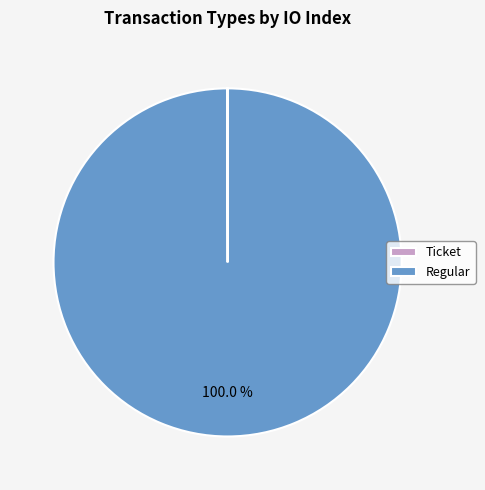

Does any single category account for the majority?

Yes